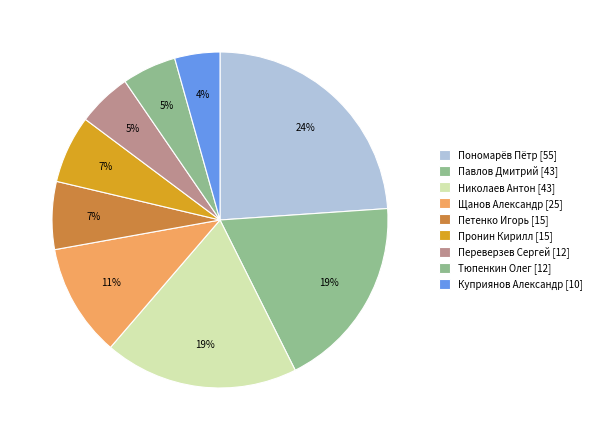

Which has a higher value, Щанов Александр or Переверзев Сергей?

Щанов Александр